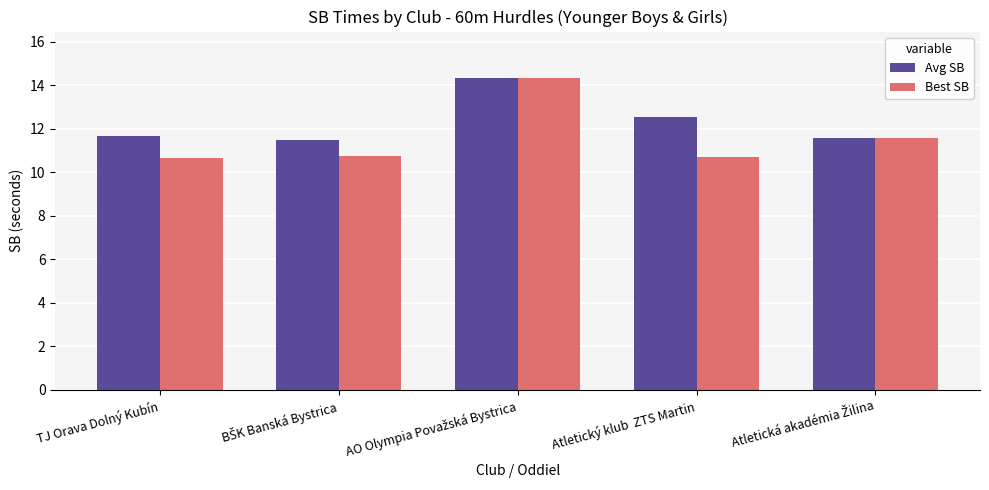

How many bars are there in total?

10